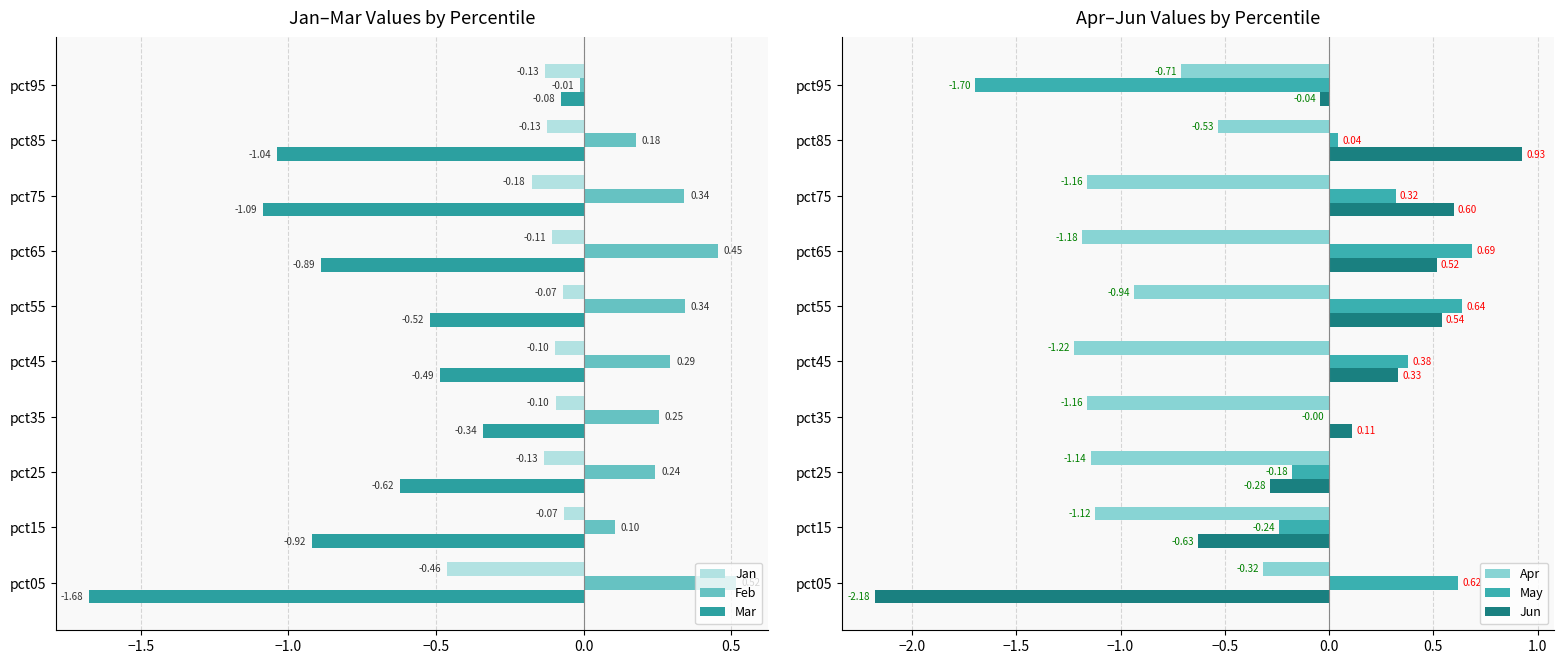

How many values in the Jun series are below 0?

4